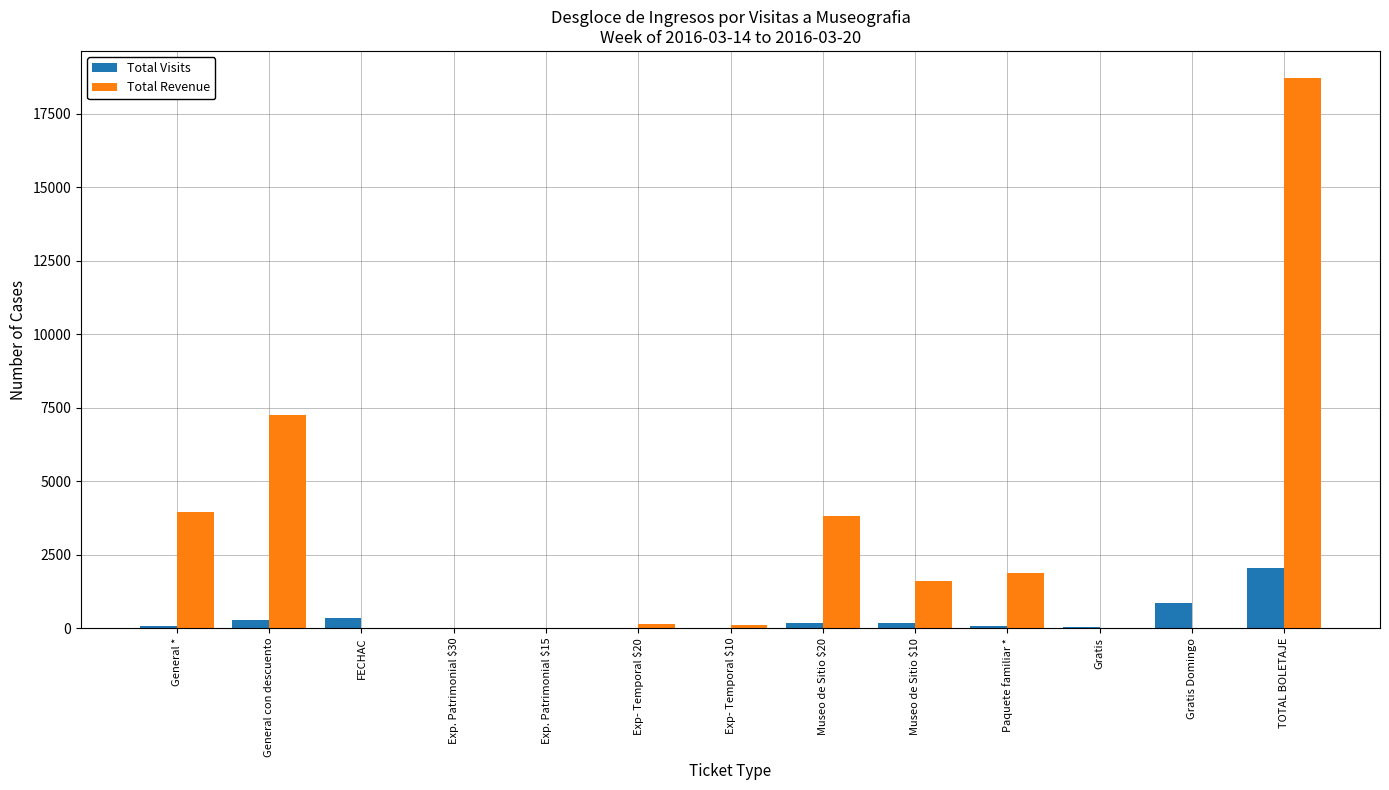

The Total Visits series shows 9 at Exp- Temporal $10. True or false?

True